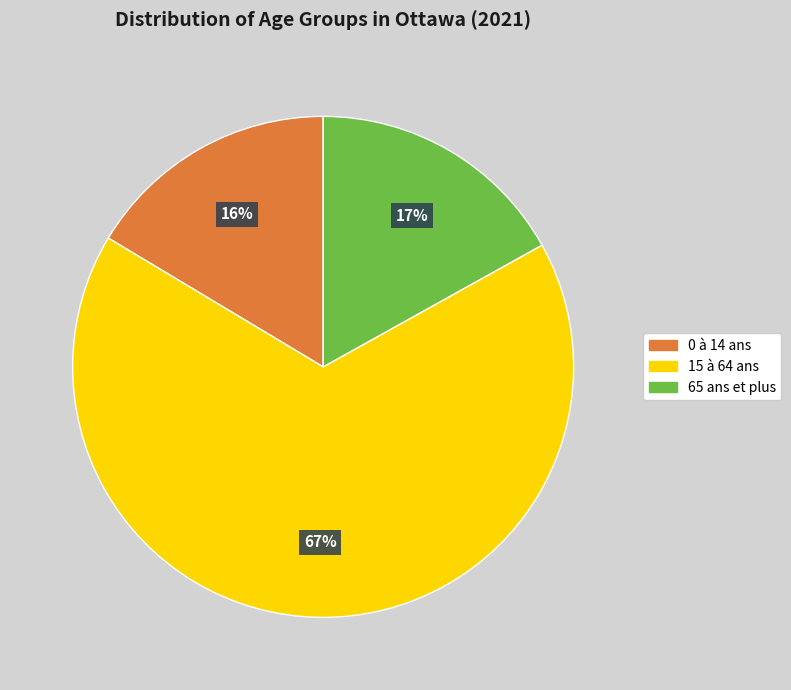

Which category accounts for the majority?

15 à 64 ans